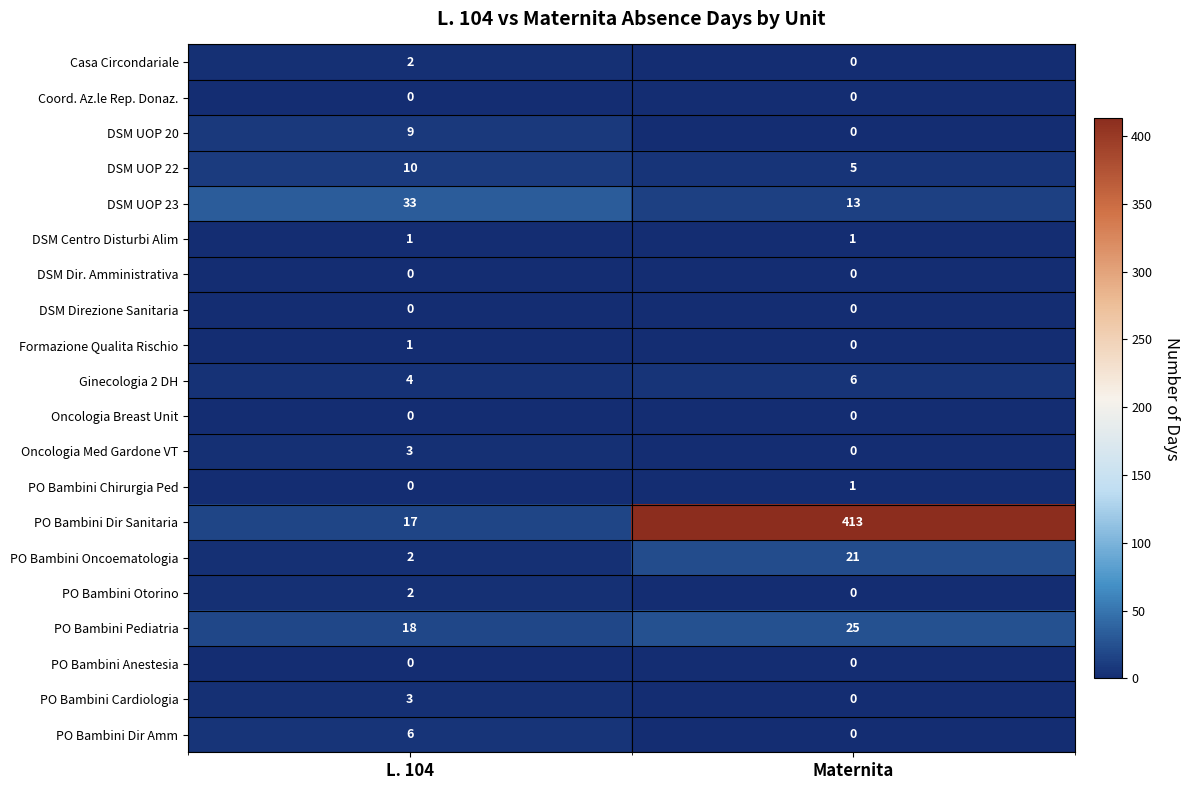

At how many categories does at least one series exceed 202?

1